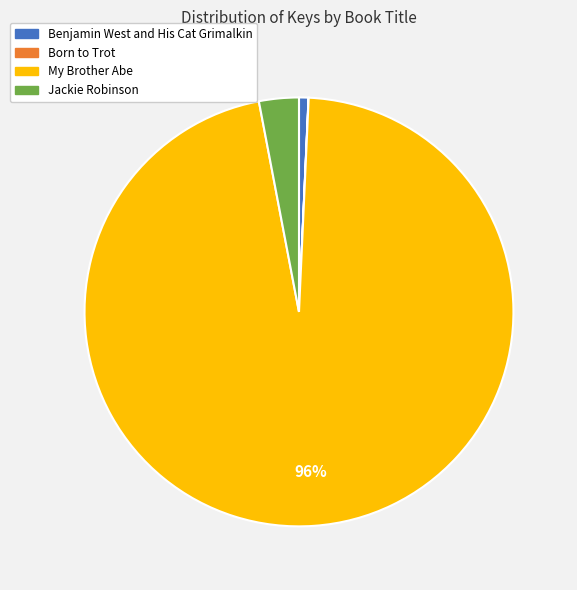

True or false: My Brother Abe accounts for 96% of the total.

True